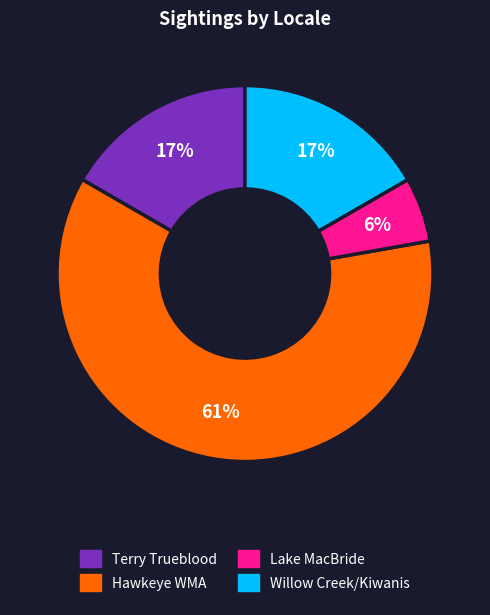

Is there a majority slice in this chart?

Yes